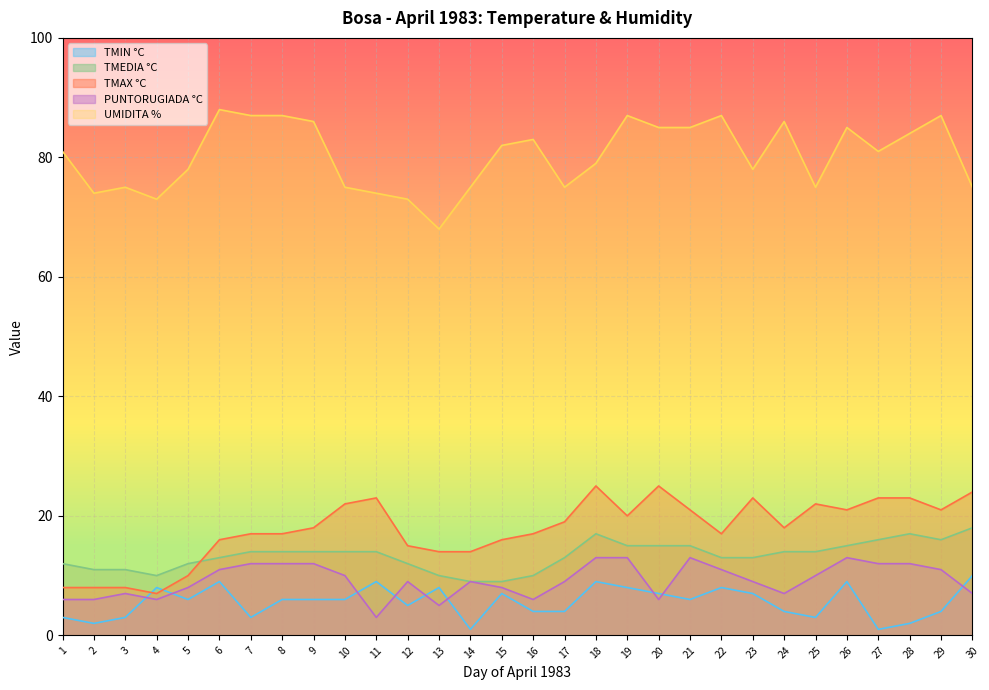

How many lines are shown in the chart?

5